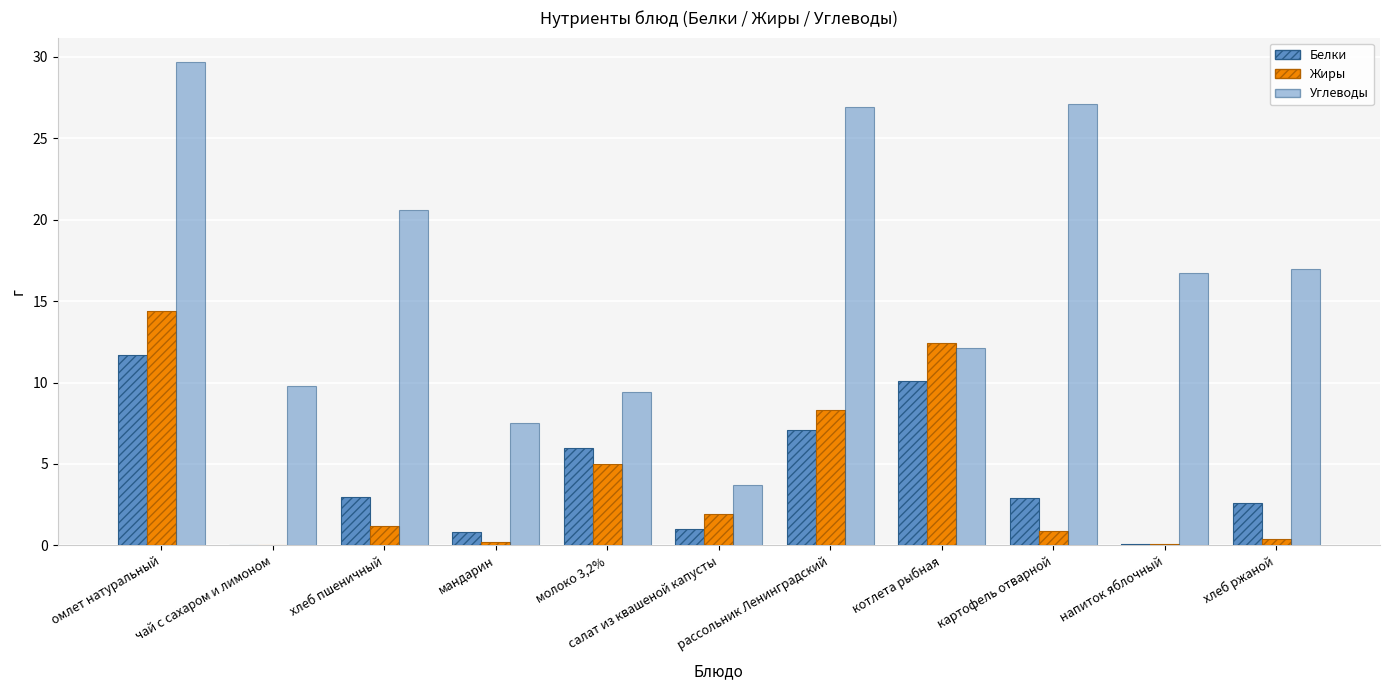

What is the difference between the maximum and minimum values in the Углеводы series?

26.0